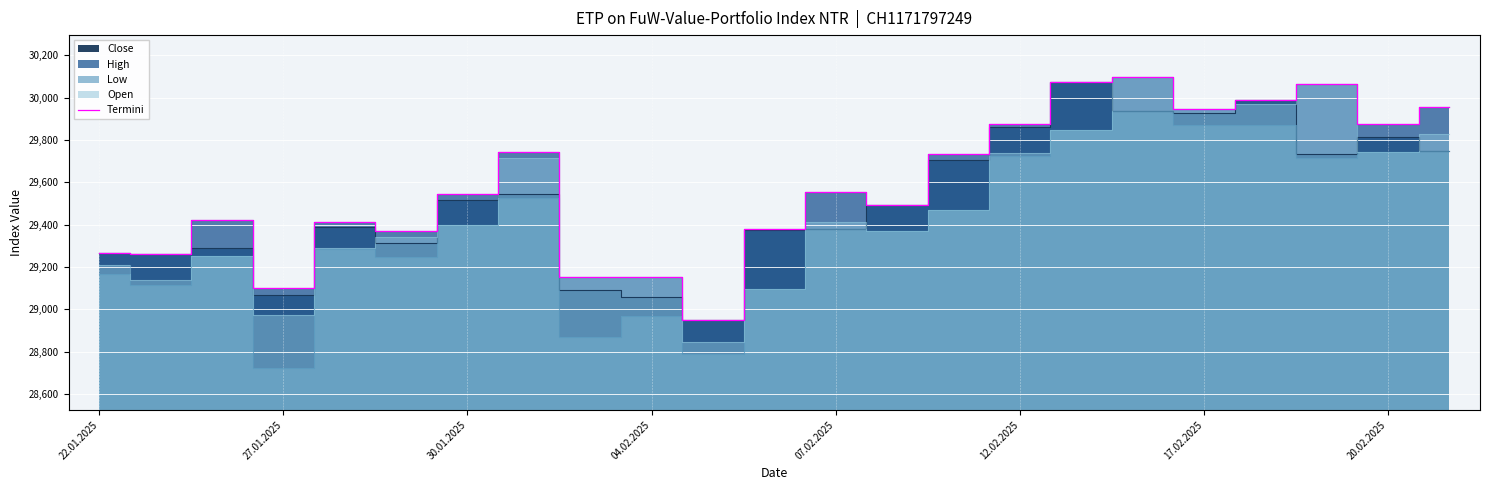

Reading left to right, what are all the values shown in this chart?

29268	29263	29423	29103	29413	29368	29543	29745	29153	29153	28950	29378	29553	29493	29735	29875	30075	30095	29945	29990	30065	29875	29955